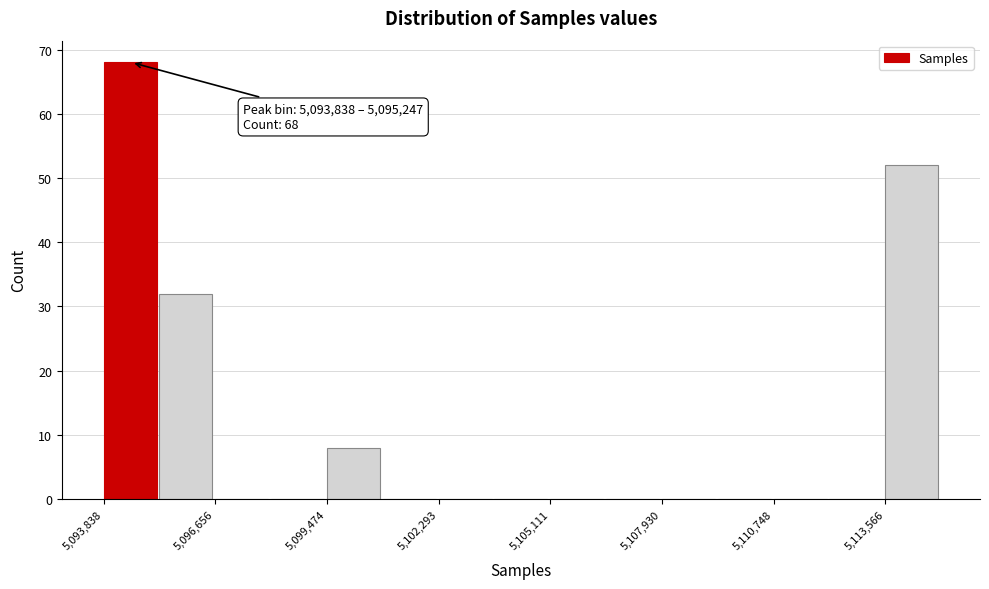

Read against the x-axis, roughly where is the centre of the tallest bar?

5094500